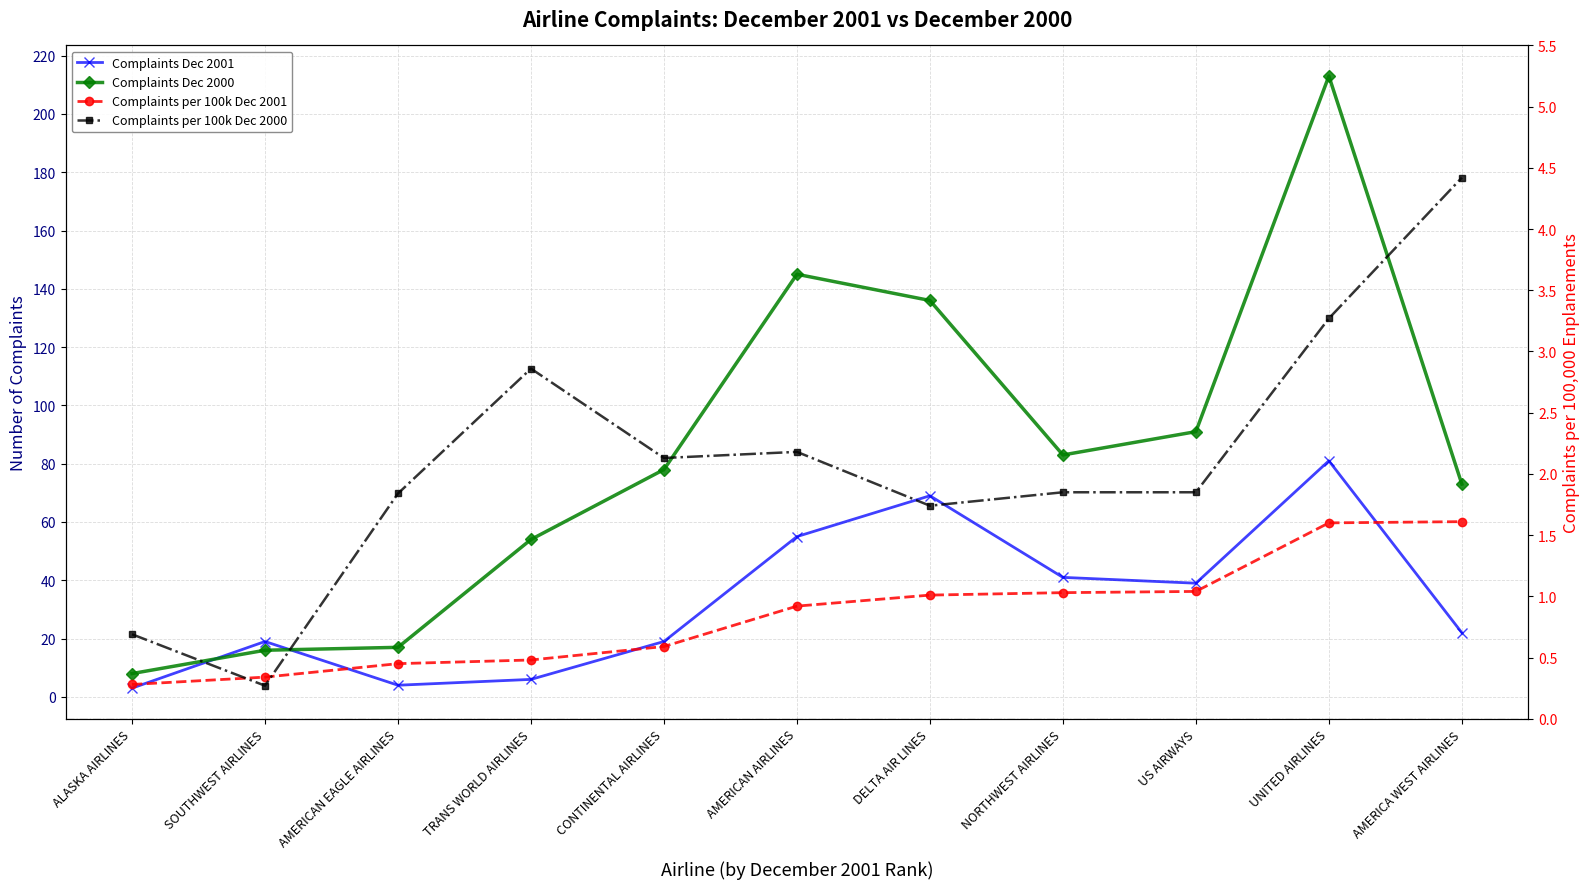

What is the label of the 2nd point from the right?

UNITED AIRLINES